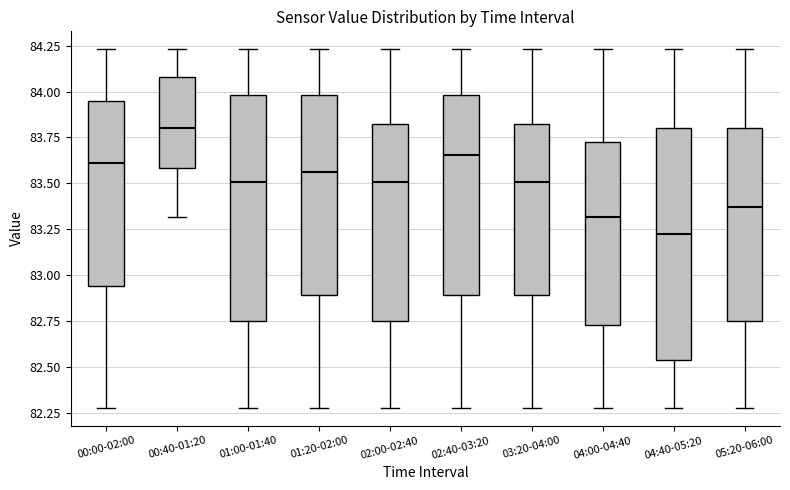

Which box's median line is the highest?

00:40-01:20